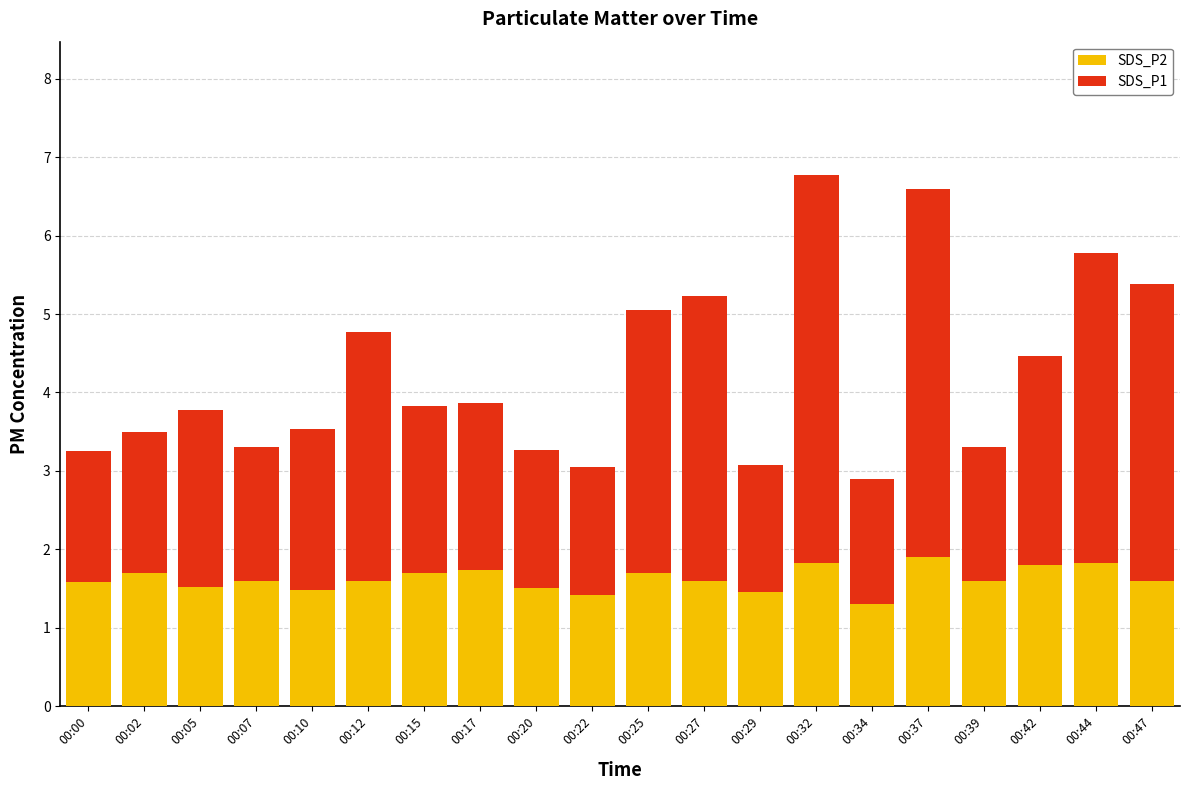

The SDS_P2 series shows 1.5 at 00:20. True or false?

True